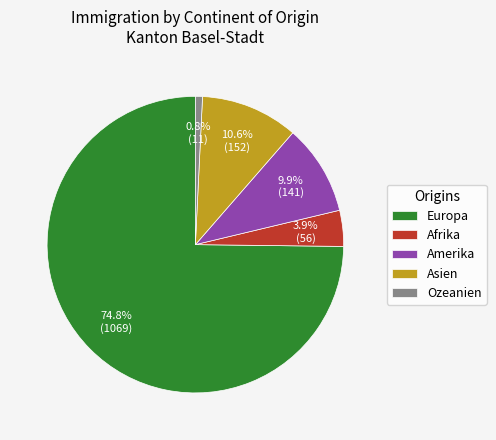

How many segments does this pie chart have?

5